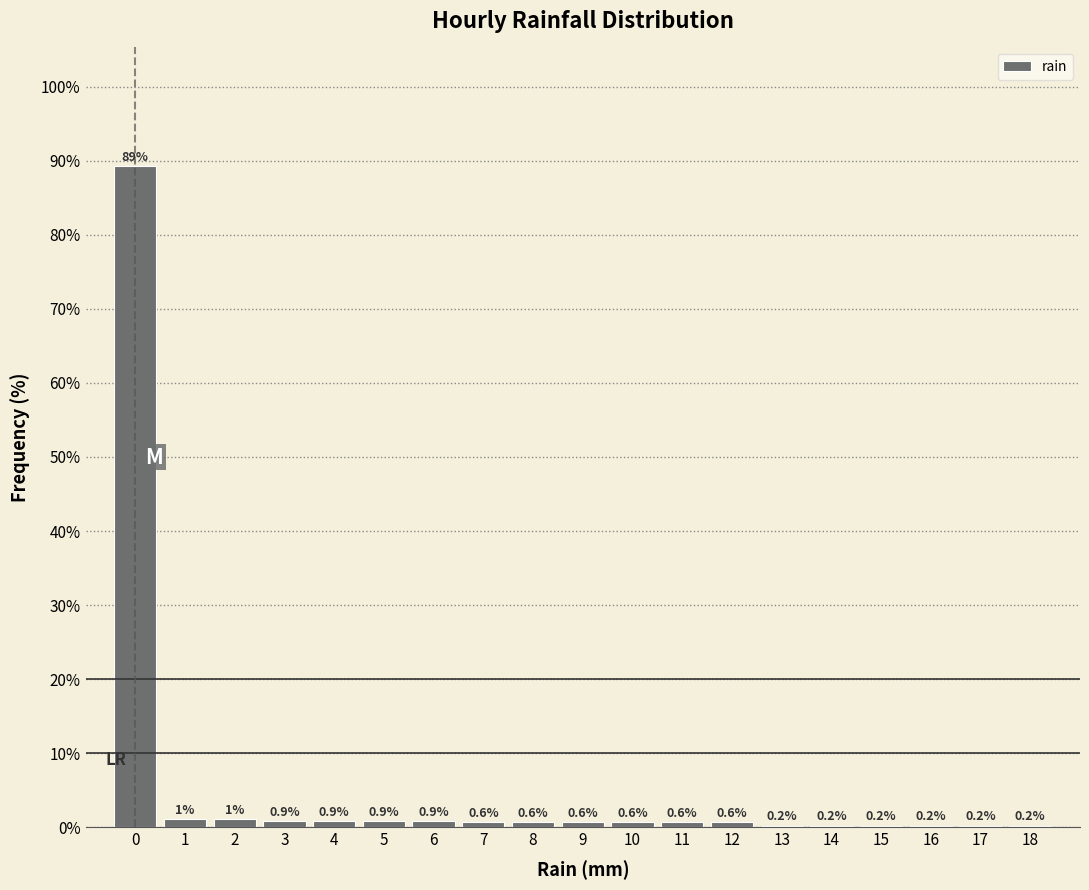

Over which range of the x-axis is the bar tallest?

-0.5 to 0.5